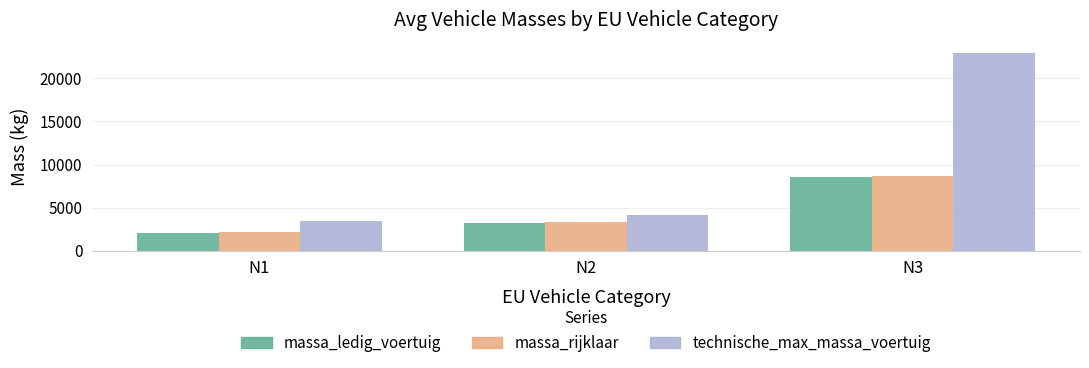

Where is massa_ledig_voertuig nearest to the value 5330?

N2